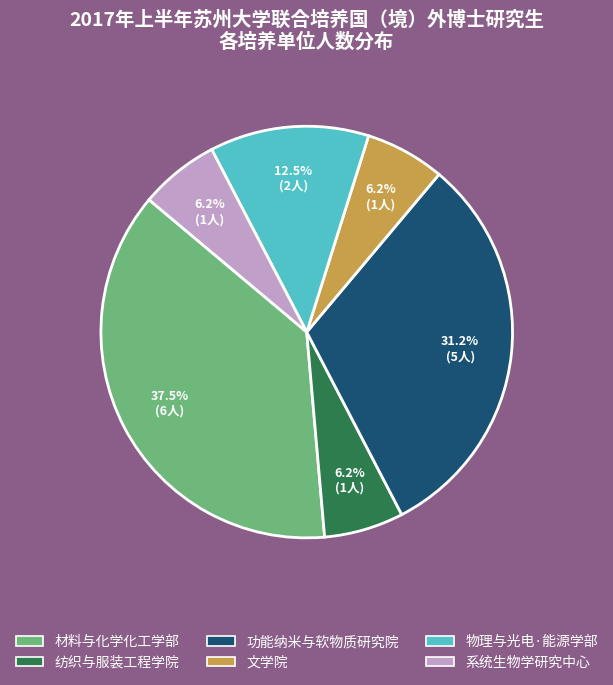

To the nearest percent, what is the average slice percentage?

17%